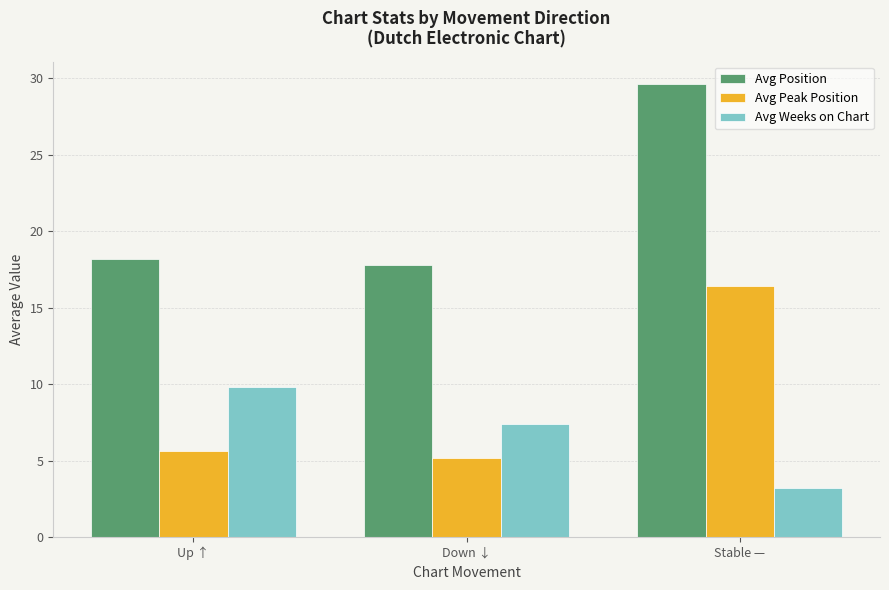

Which series has the largest total across all categories?

Avg Position